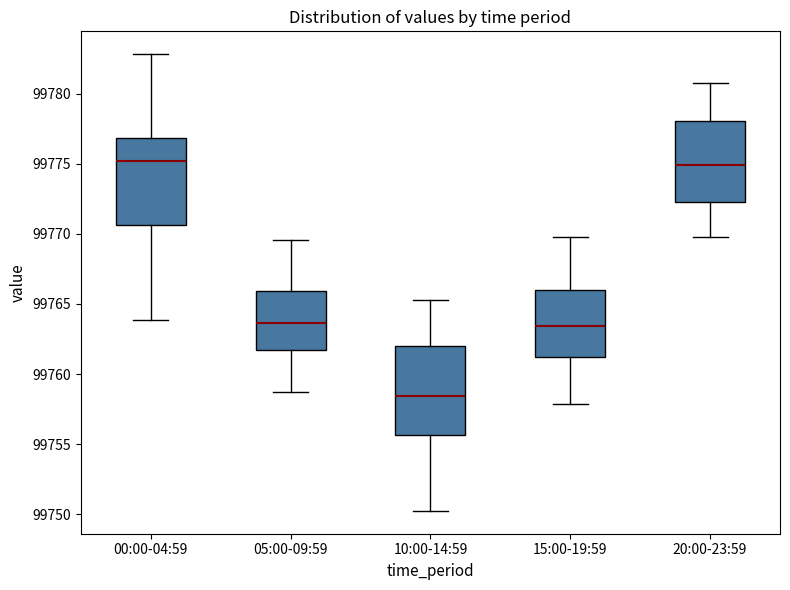

Which box has the lowest median line?

10:00-14:59